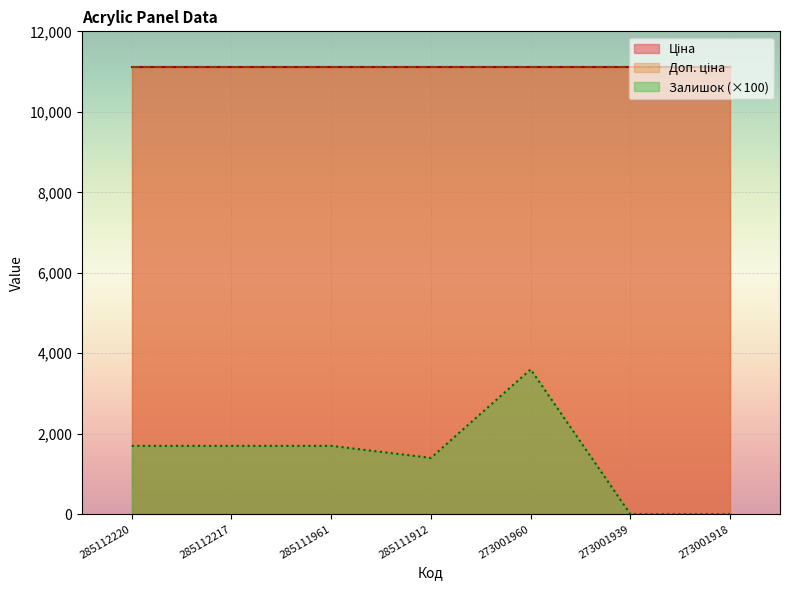

True or false: Доп. ціна has more than 0 points higher than both neighbors.

False